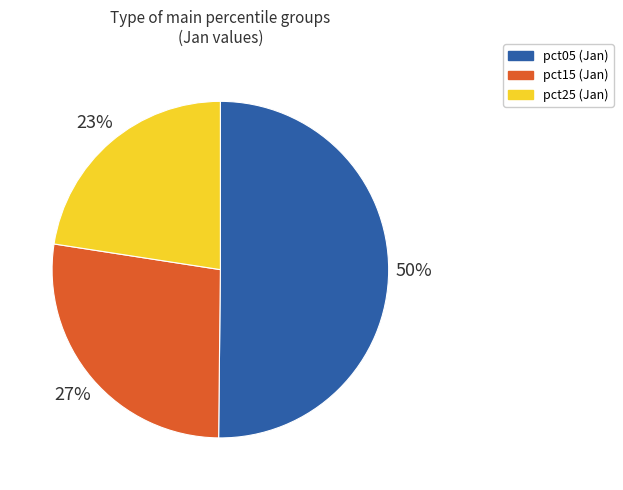

To the nearest percent, what is the average slice percentage?

33%